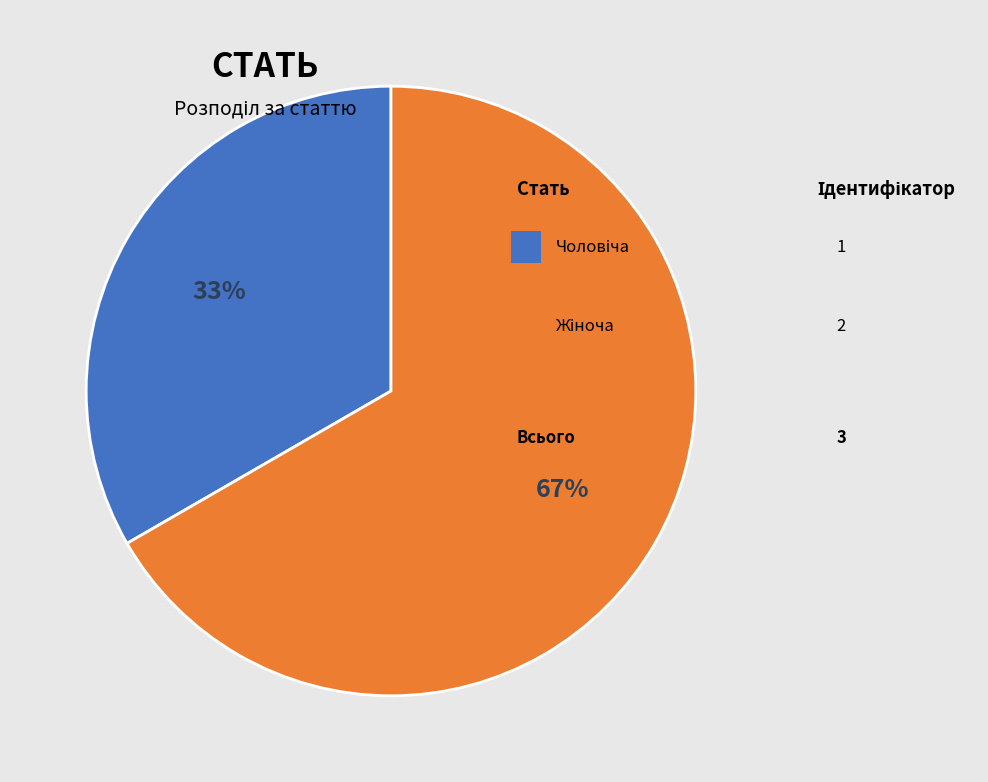

To the nearest percent, what is the average slice percentage?

50%